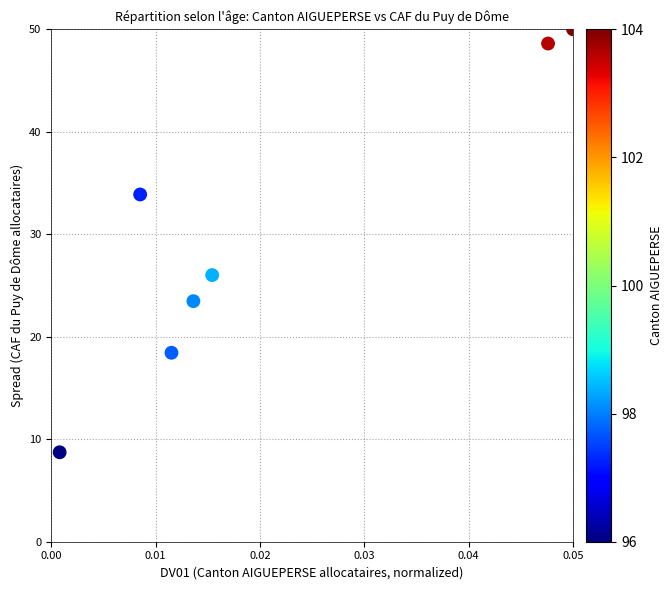

What Y value in the scatter plot is closest to 29?

26.0